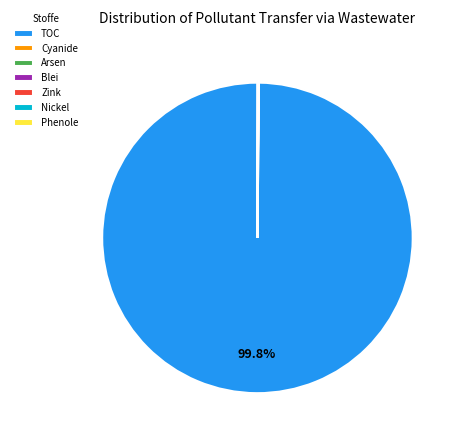

What is the majority slice?

TOC